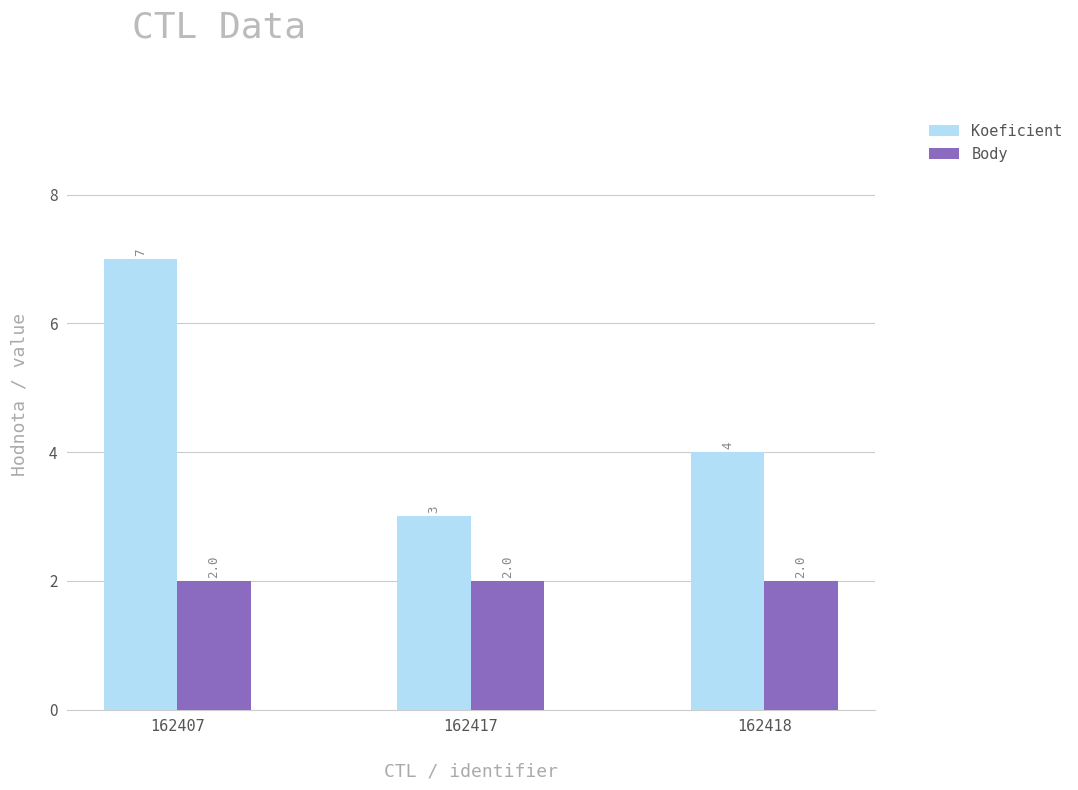

Are the bars grouped side by side (vs. stacked)?

Yes